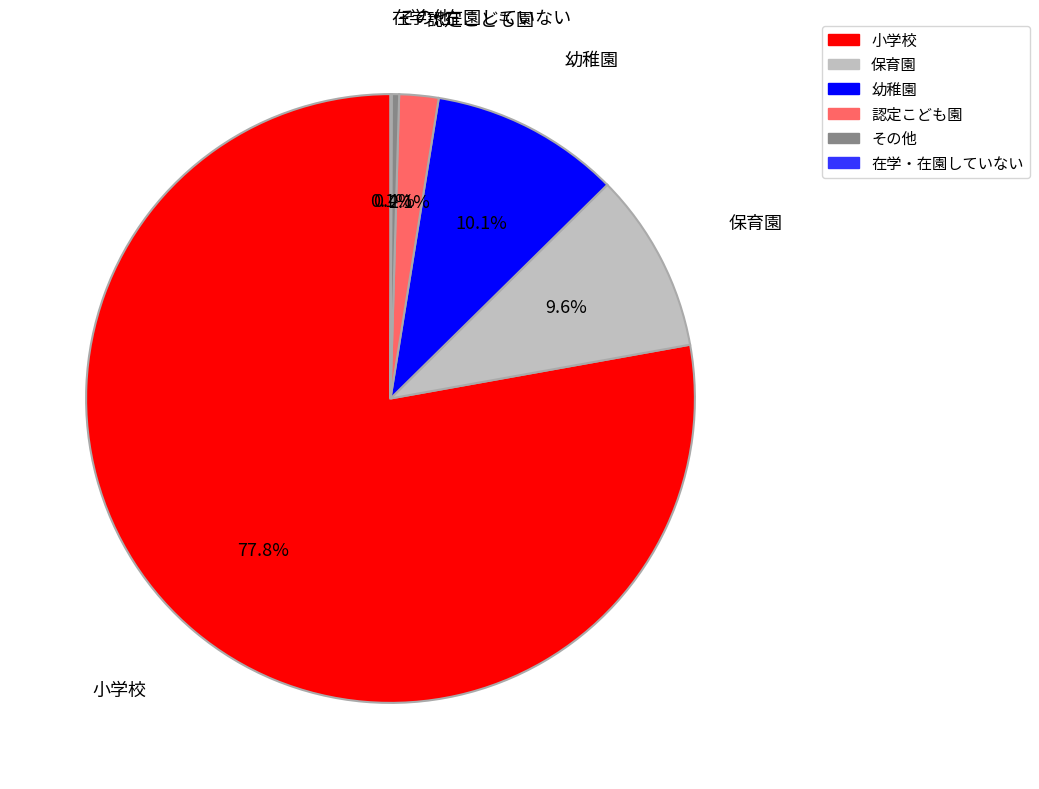

Is there any slice that represents more than half of the pie?

Yes